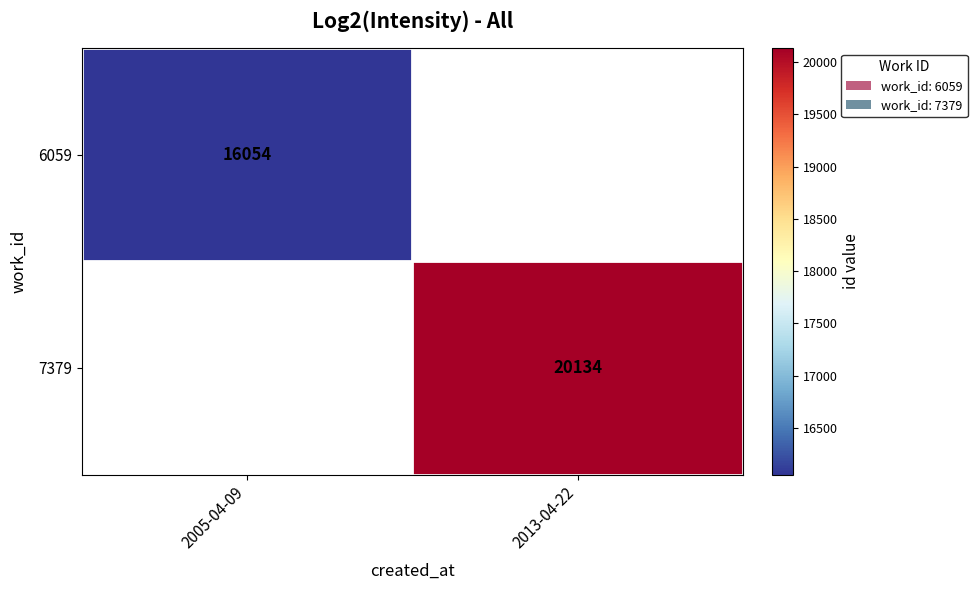

True or false: 7379 has a value of 10458 at 2013-04-22.

False